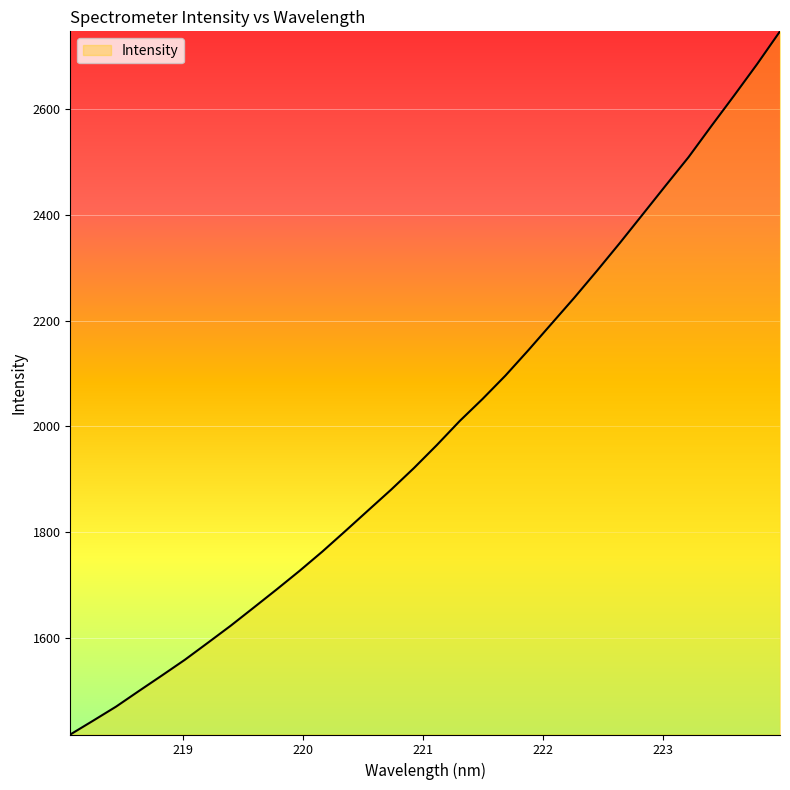

What is the difference between the maximum and minimum values?

1330.9